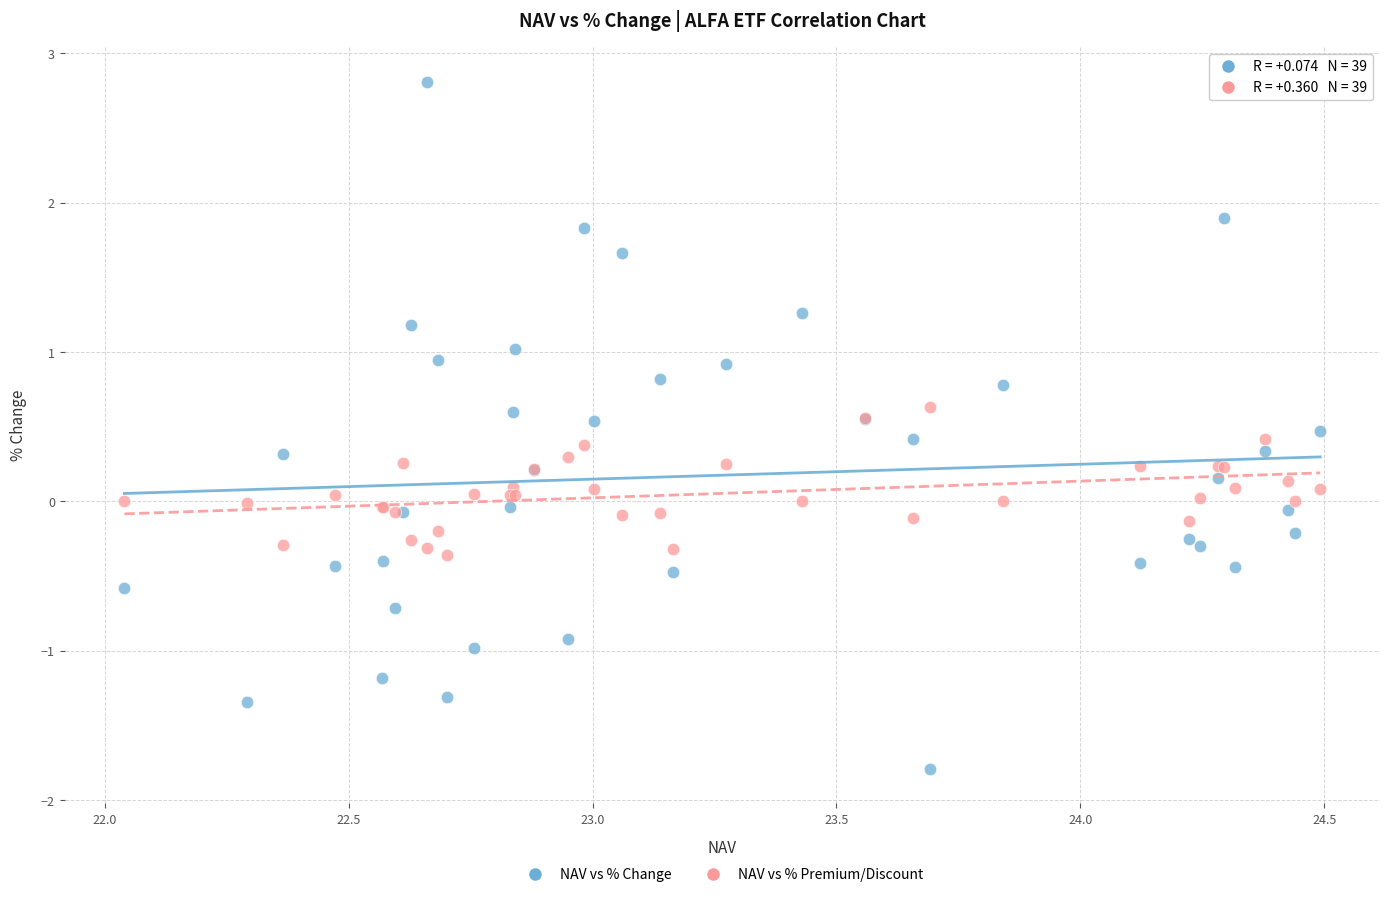

Which series contains the highest Y value?

NAV vs % Change